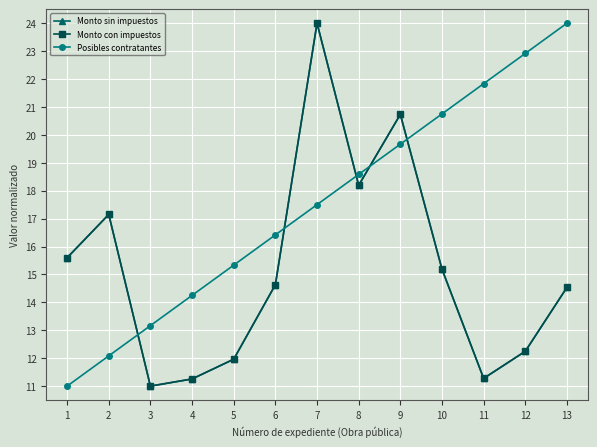

How many values in the Posibles contratantes series exceed 17?

7